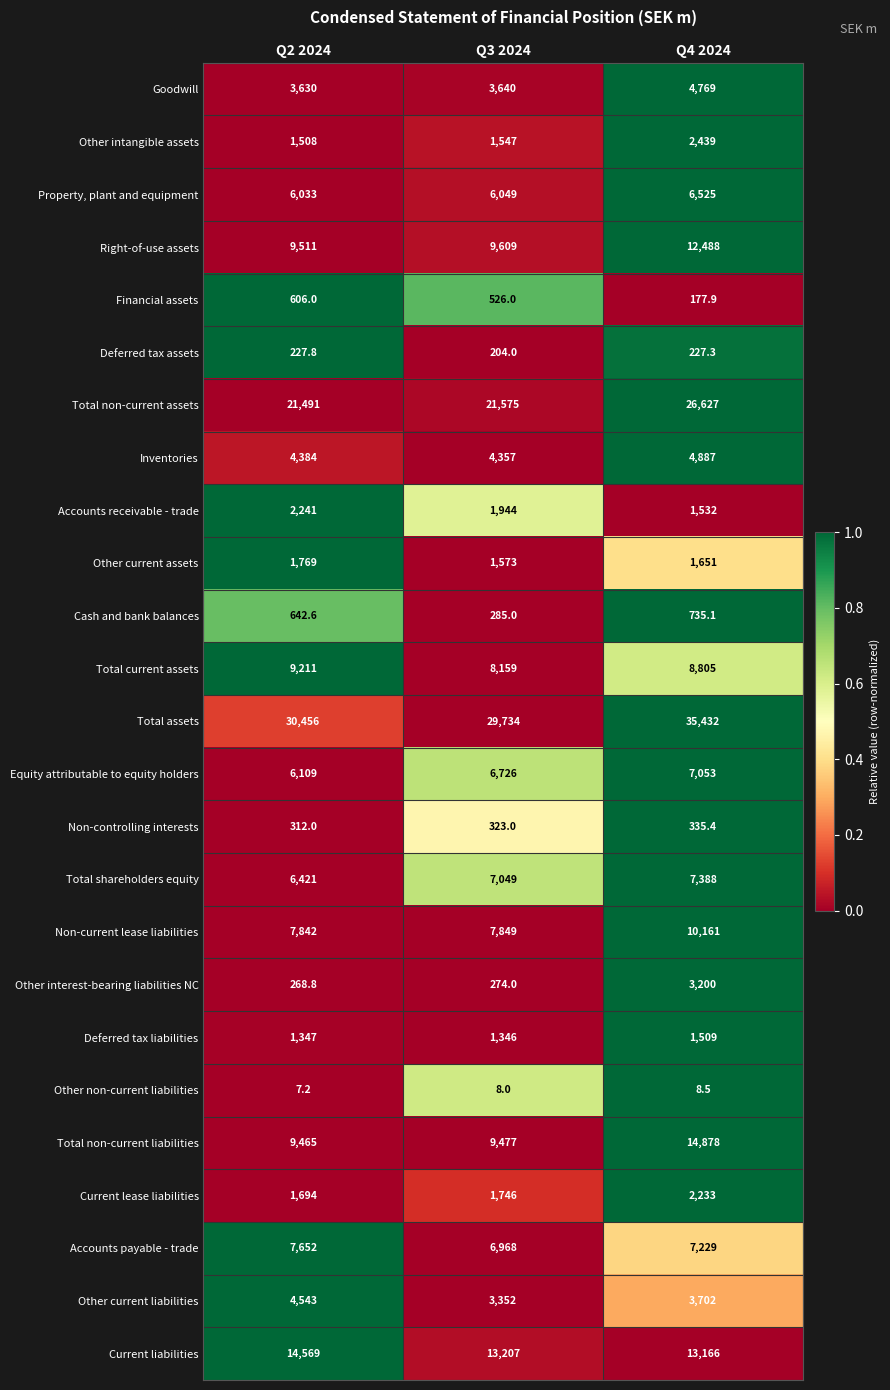

What is the difference between the highest and lowest values at Q2 2024?

30448.8